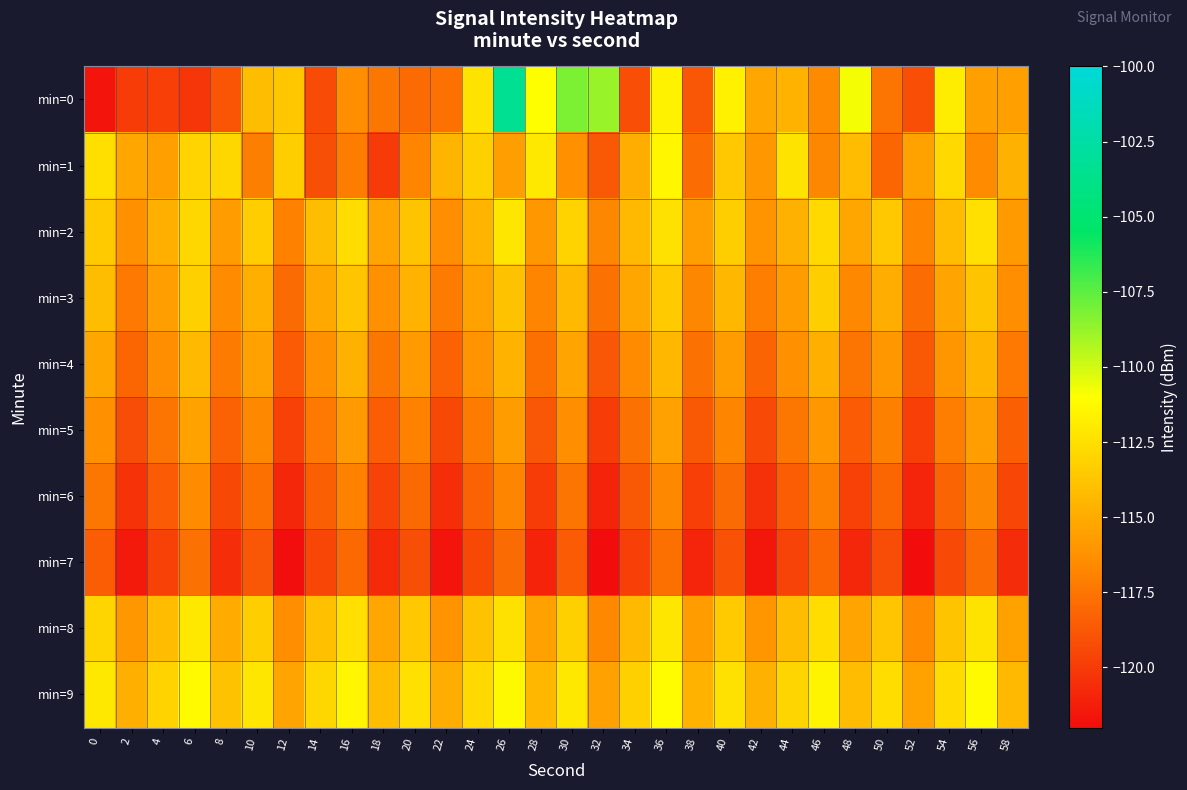

Between 22 and 10, which is larger?

10